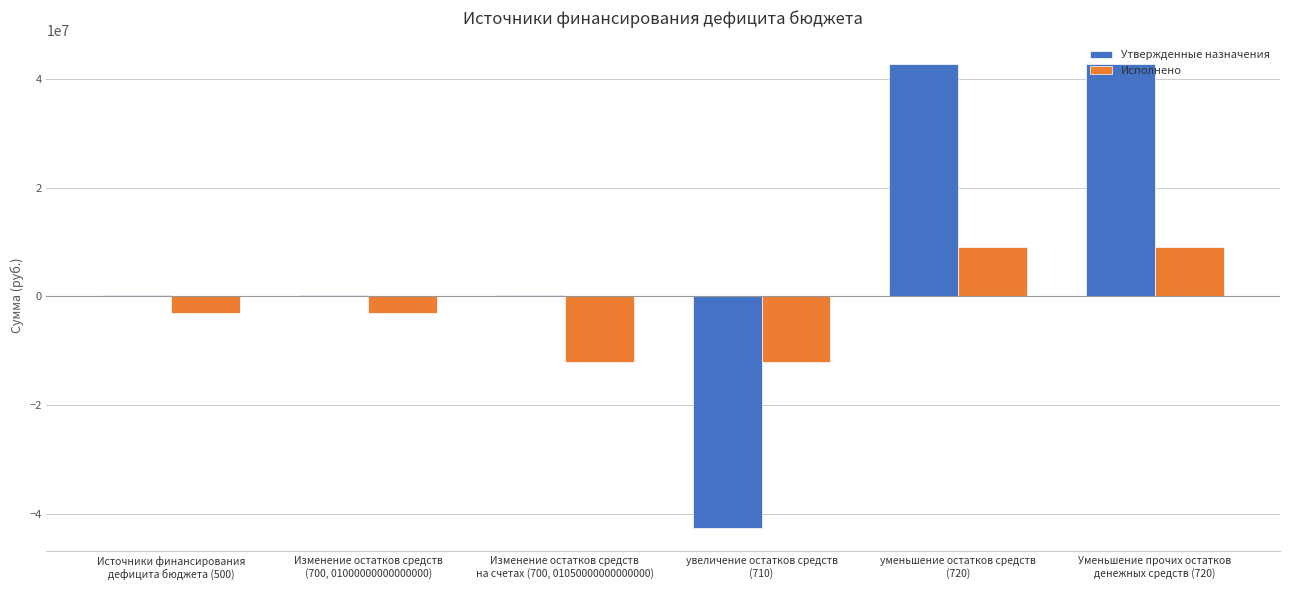

How many groups of bars are there?

6